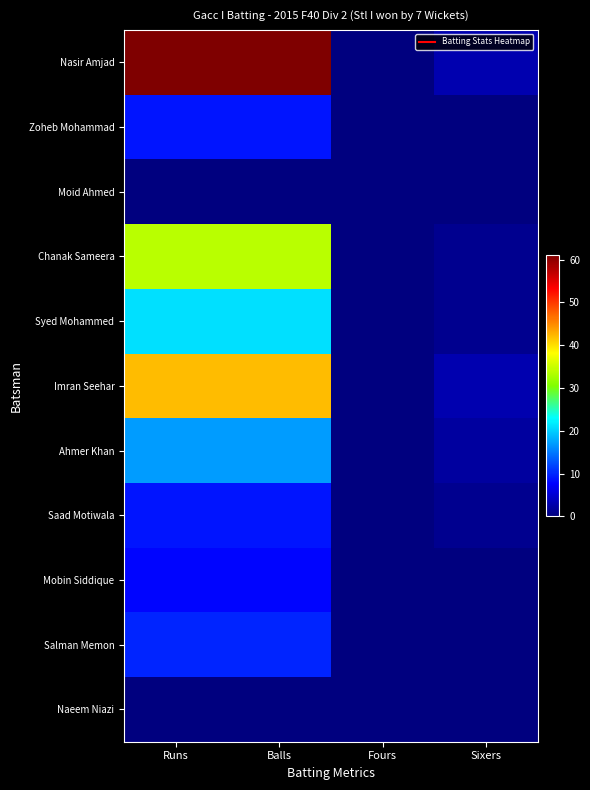

Between Fours and Sixers, which series saw the biggest shift?

Nasir Amjad